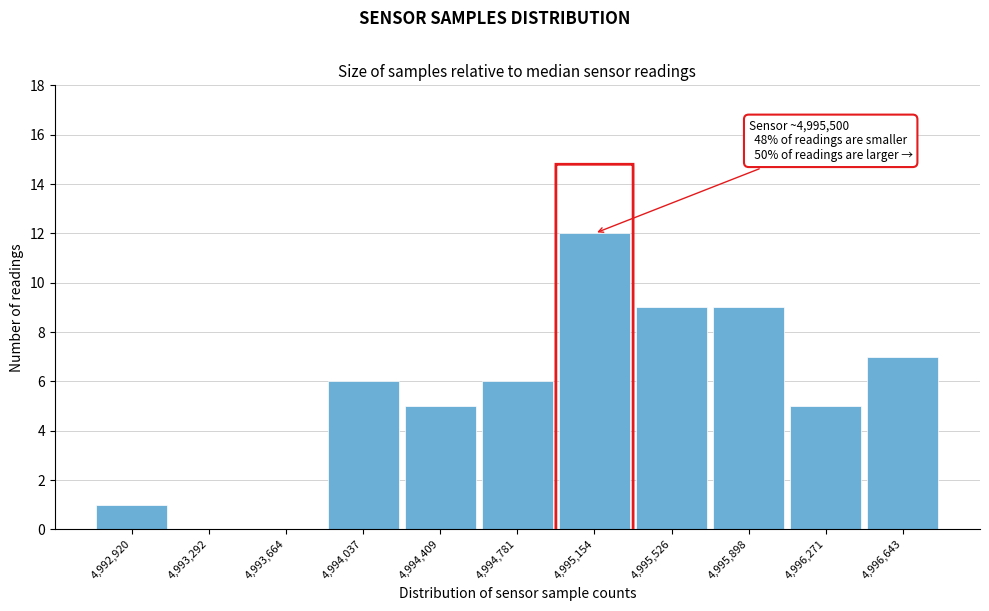

Reading left to right, extract all data points from this chart.

4,992,920=1	4,993,292=0	4,993,664=0	4,994,037=6	4,994,409=5	4,994,781=6	4,995,154=12	4,995,526=9	4,995,898=9	4,996,271=5	4,996,643=7